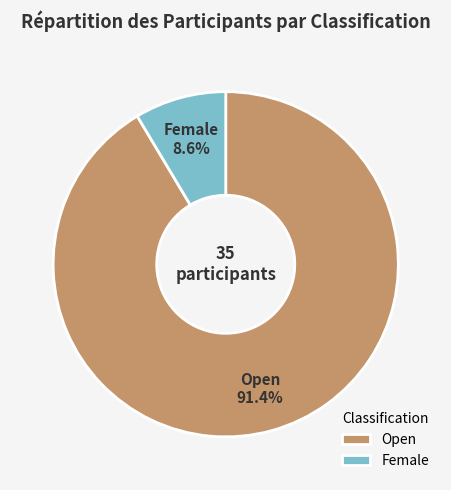

True or false: Open accounts for 91% of the total.

True